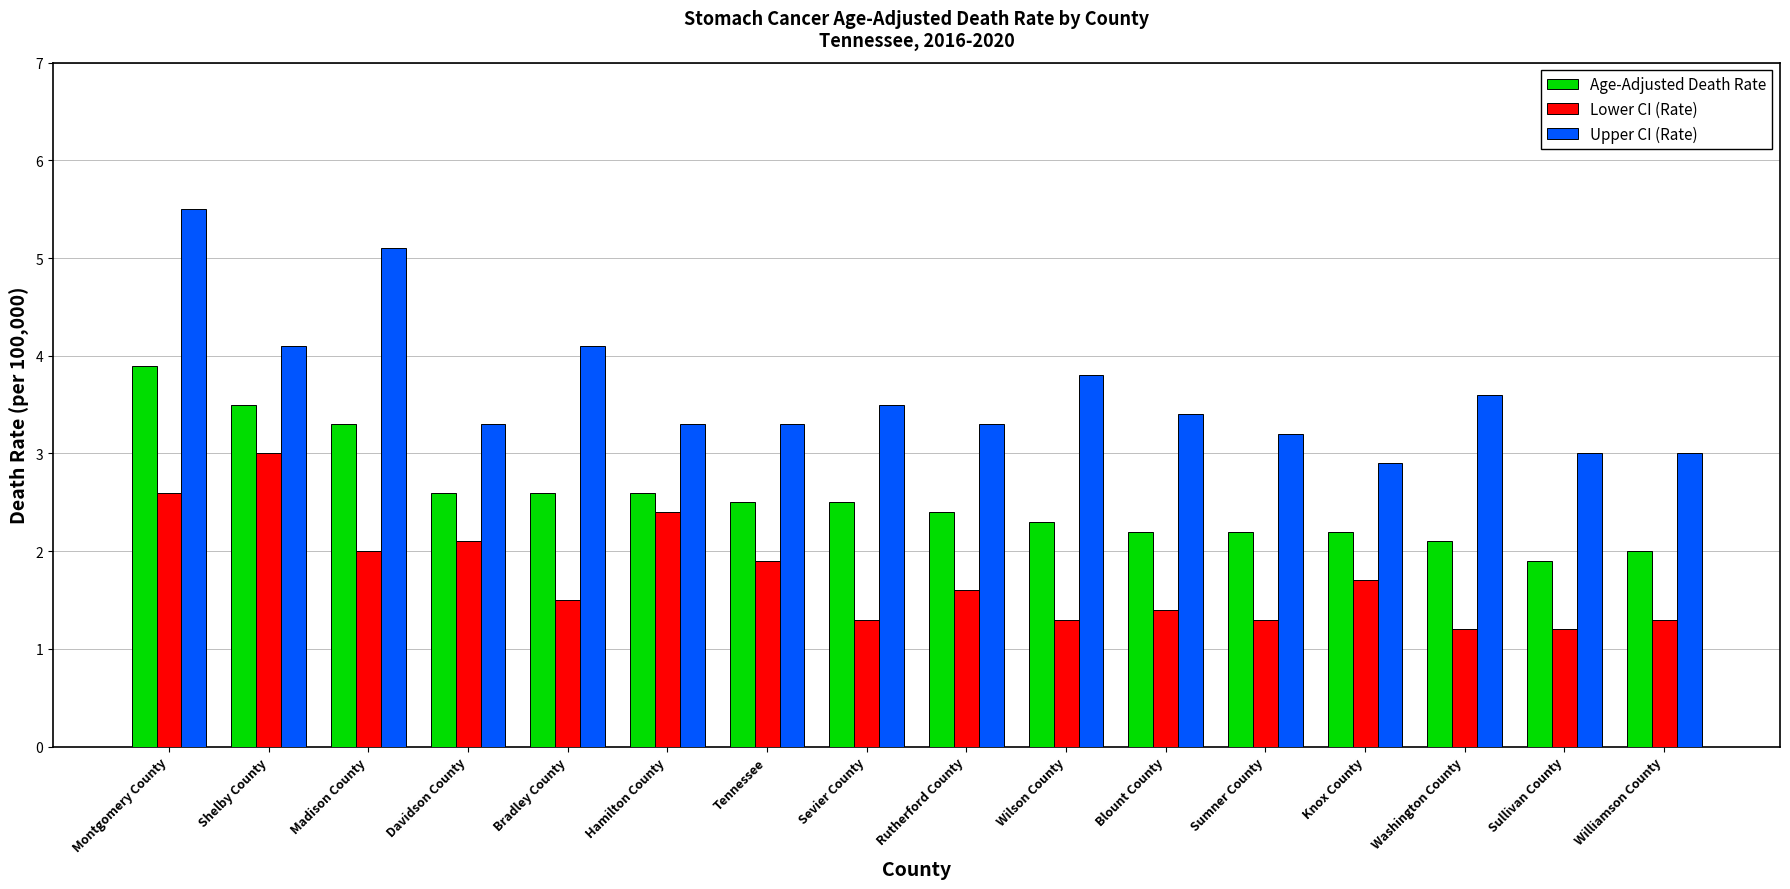

Rank the series at Shelby County from lowest to highest value.

Lower CI (Rate), Age-Adjusted Death Rate, Upper CI (Rate)